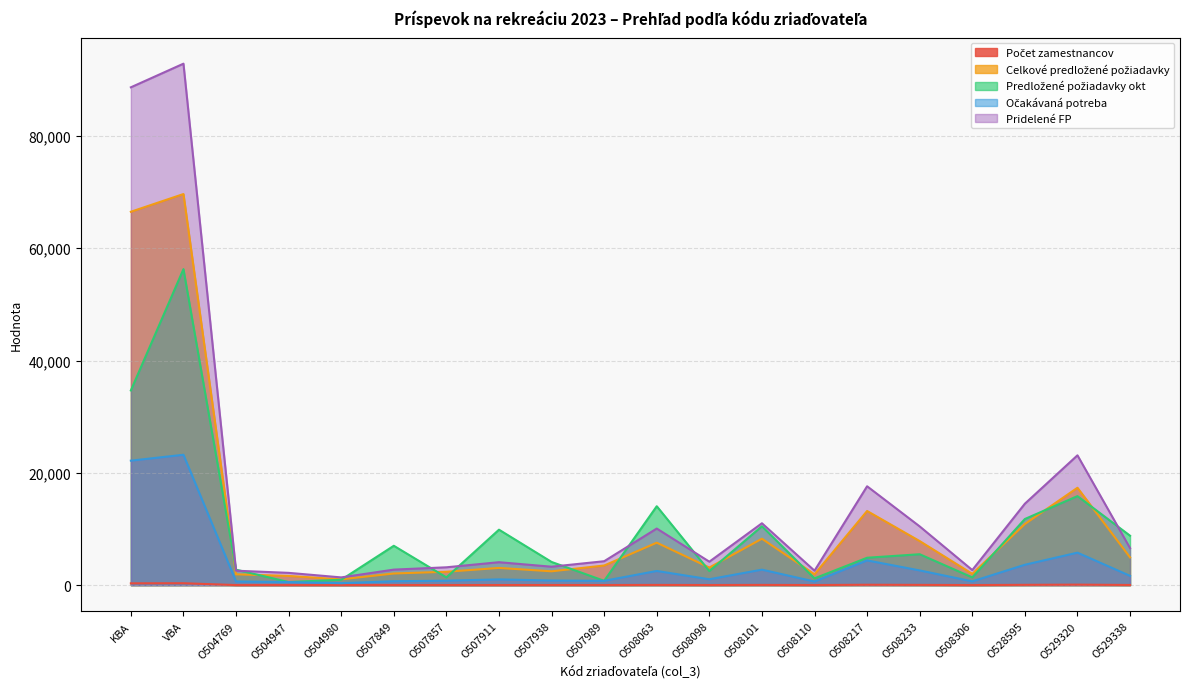

Is it true that Očakávaná potreba equals 319 at O507938?

False